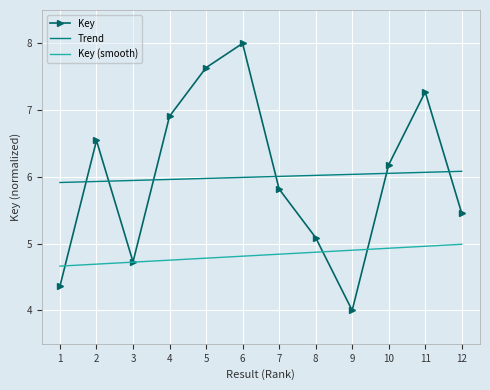

Between 9 and 10, which series saw the biggest shift?

Key